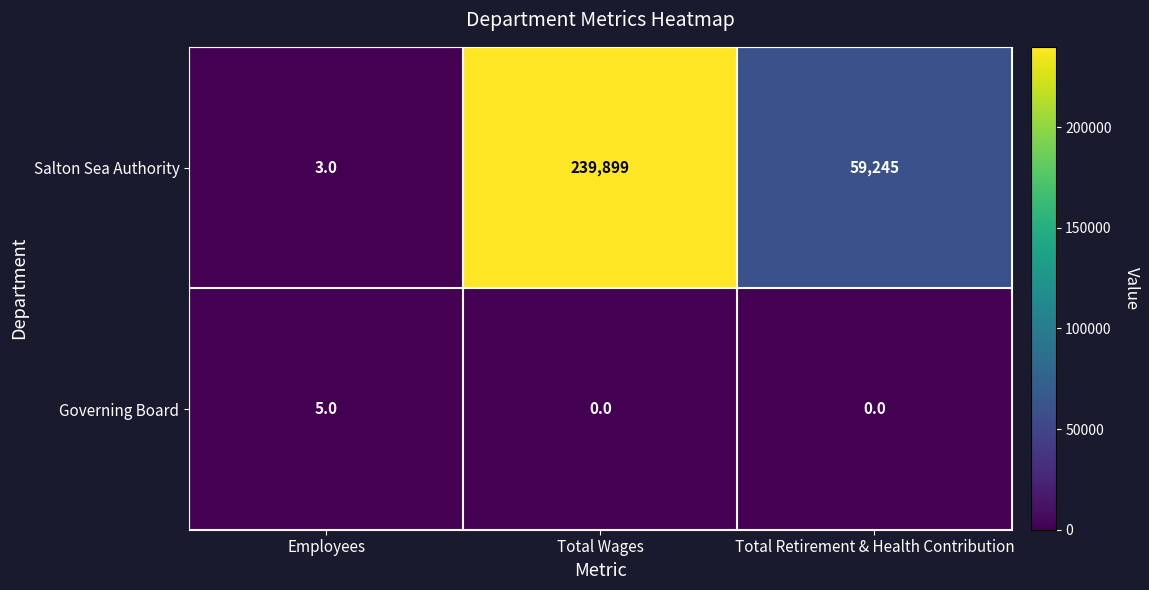

List the series in order of their peak value, lowest first.

Governing Board, Salton Sea Authority